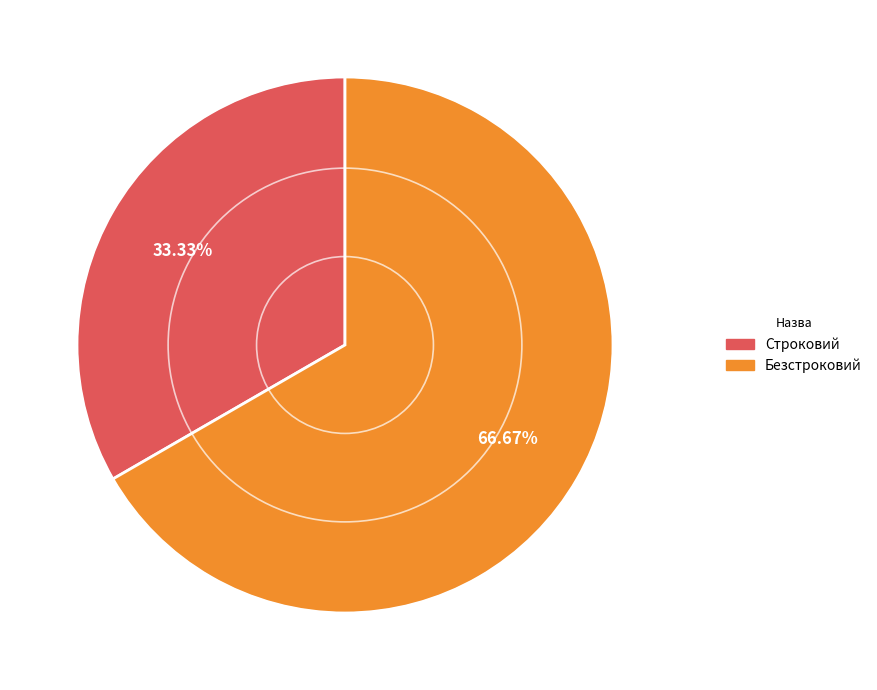

To the nearest percent, what portion does Строковий represent?

33%